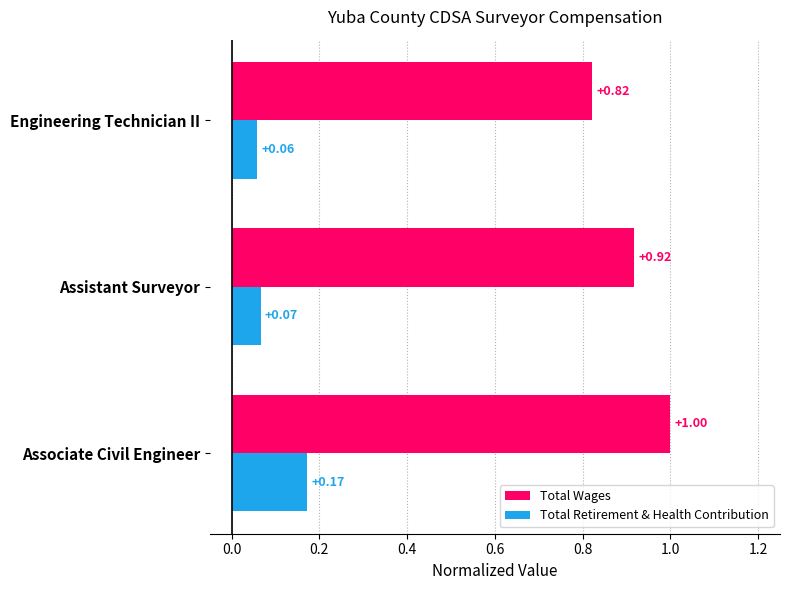

Rank the series by their maximum value, from lowest to highest.

Total Retirement & Health Contribution, Total Wages